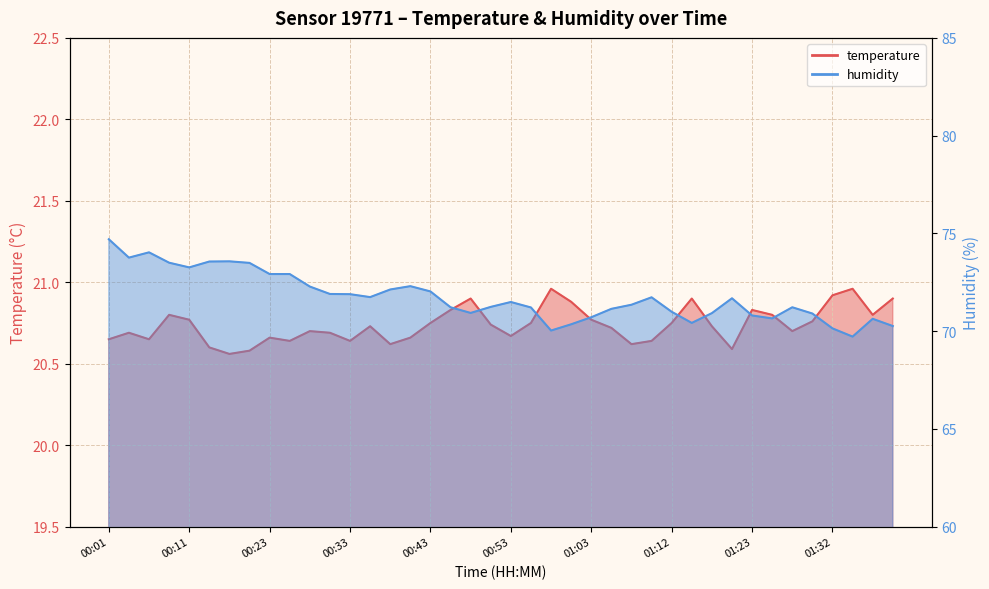

True or false: temperature has more than 2 interior local peaks.

True